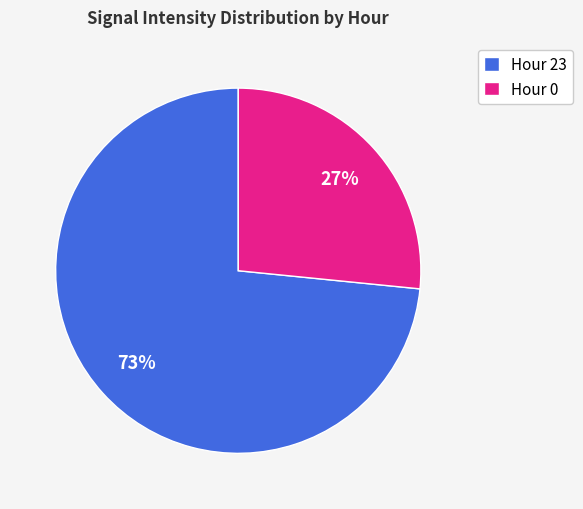

What percentage is the Hour 23 slice, to the nearest percent?

73%